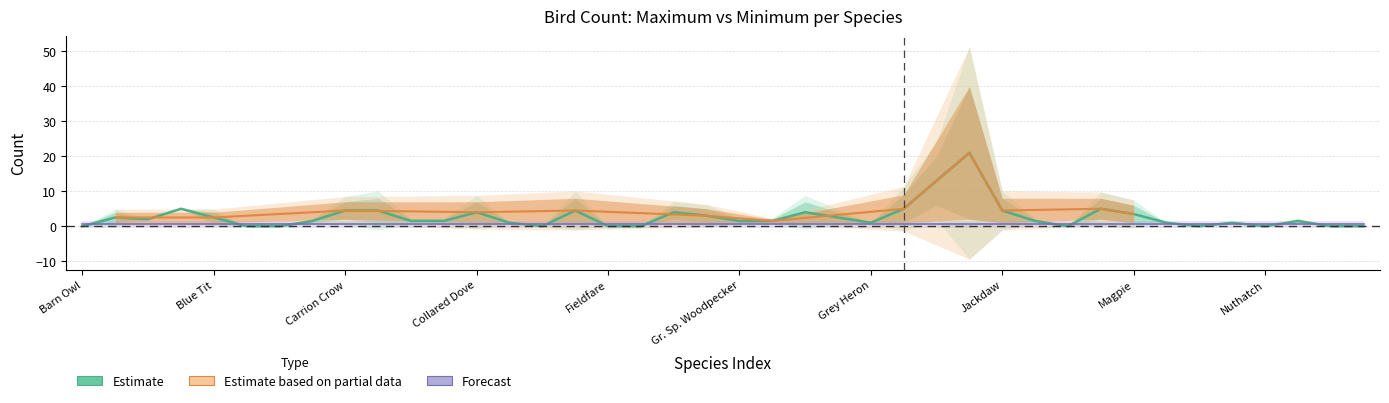

What is the label of the 10th point from the right?

Linnet